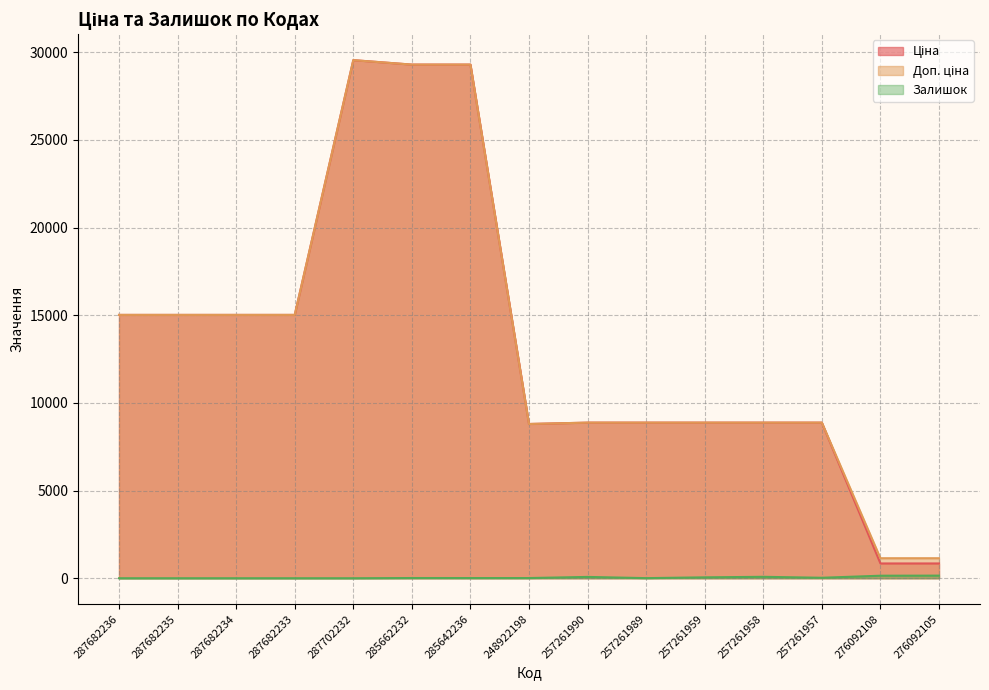

Rank the categories by Залишок value from highest to lowest.

276092105, 276092108, 257261958, 257261990, 257261959, 257261957, 285662232, 285642236, 248922198, 257261989, 287682236, 287682235, 287682234, 287682233, 287702232